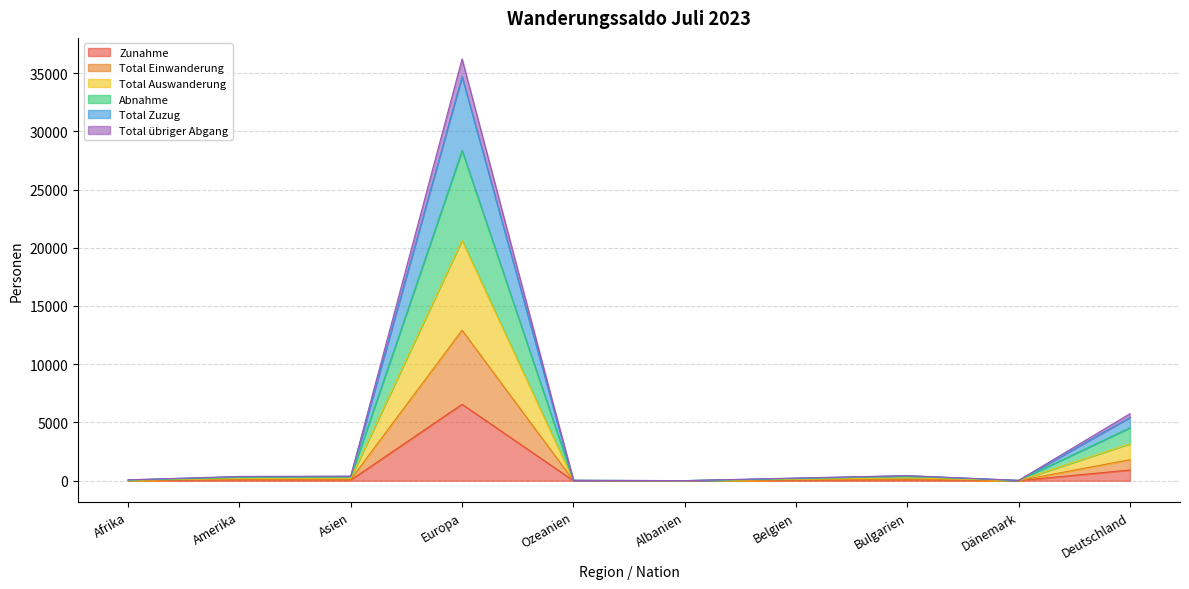

What is the value of the Abnahme point at the 7th from the left?

229